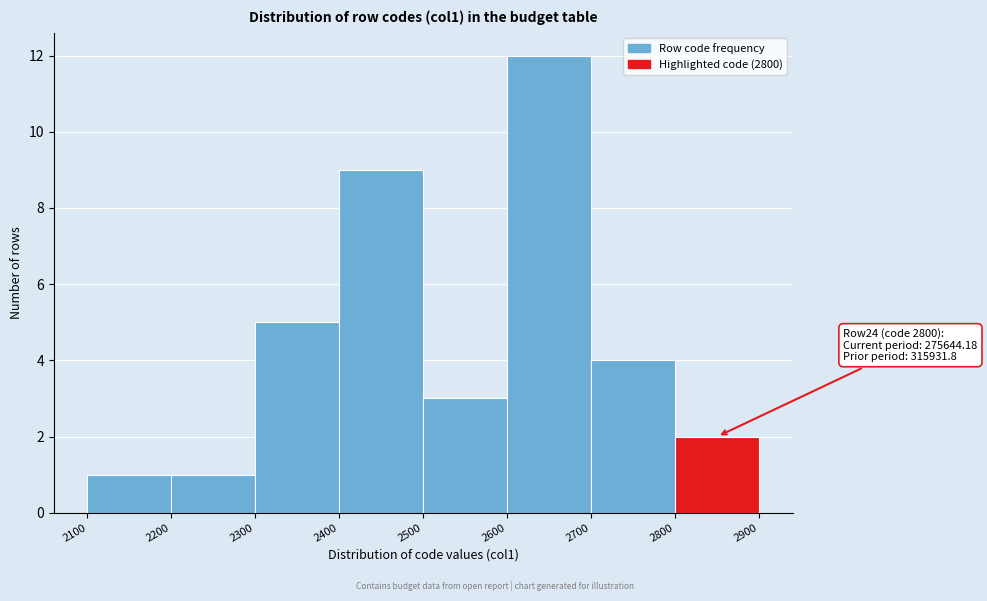

Over which range of the x-axis is the bar tallest?

2600 to 2700